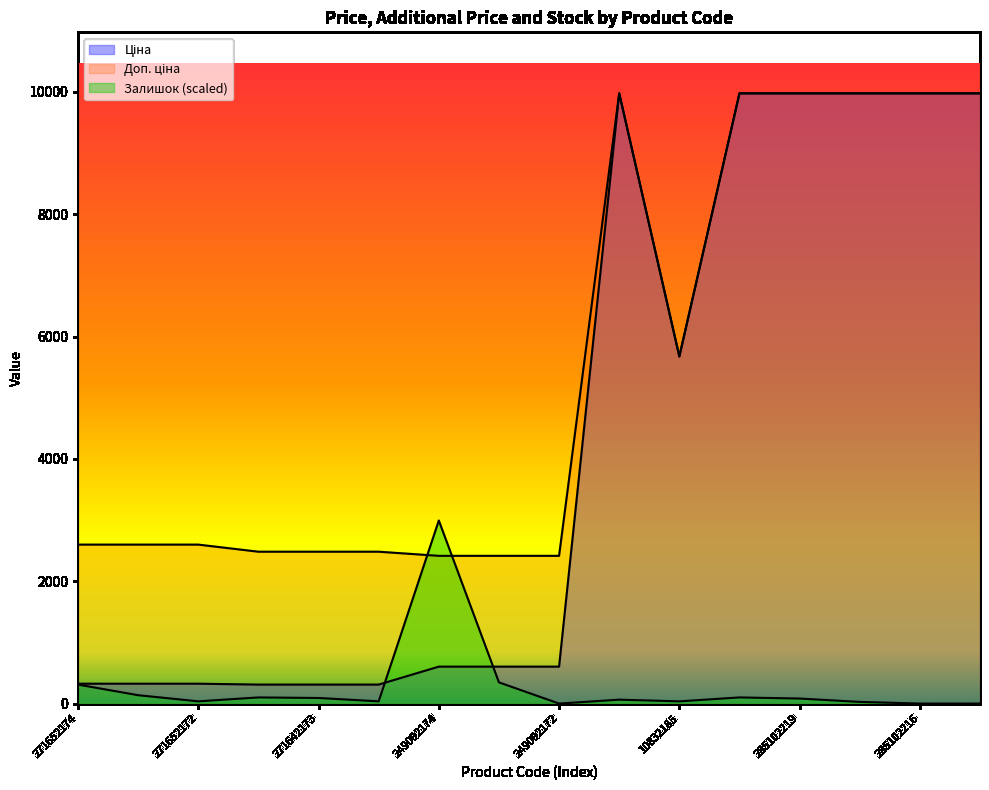

How many lines are shown in the chart?

3